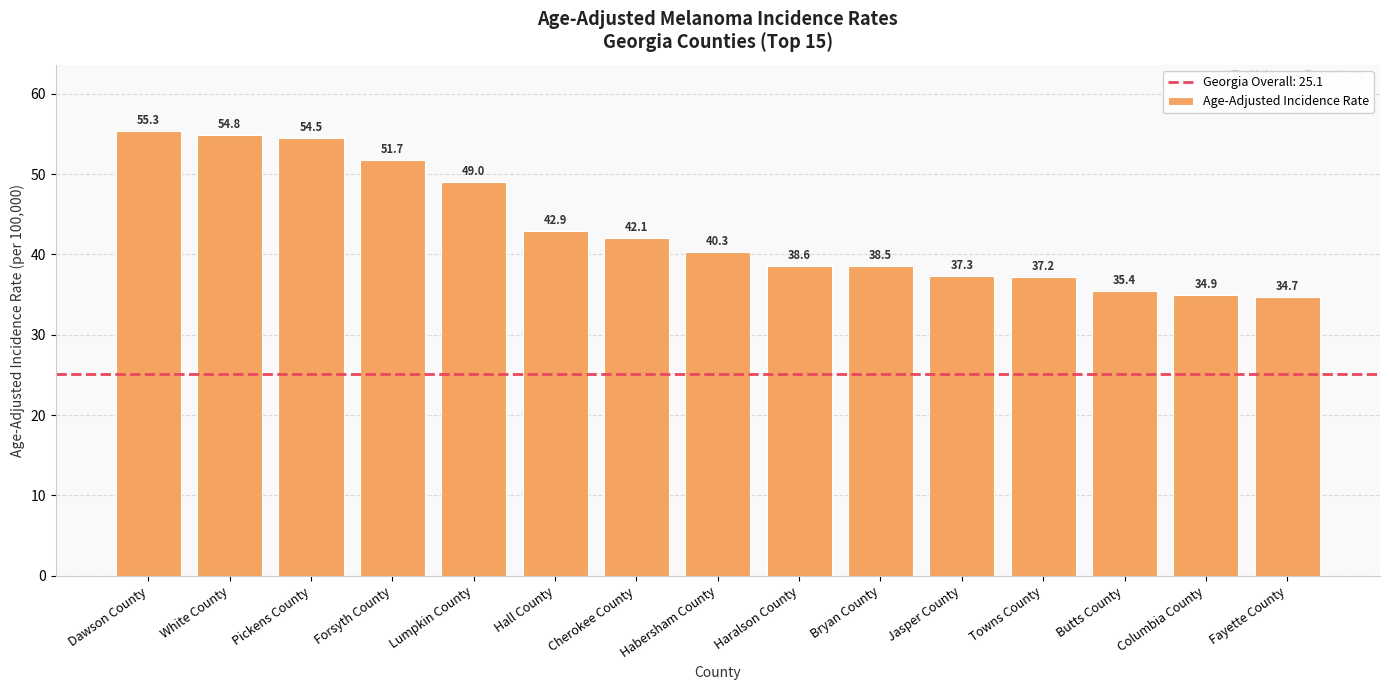

Which label corresponds to the largest value in the chart?

Dawson County